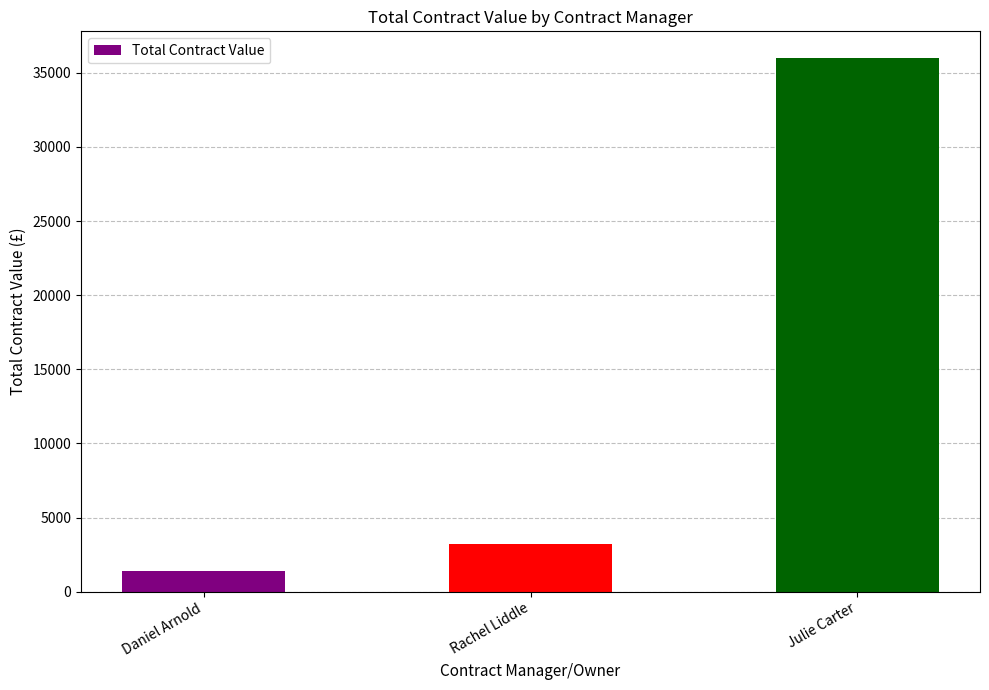

Reading left to right, extract all data points from this chart.

Daniel Arnold=1377	Rachel Liddle=3235	Julie Carter=36000